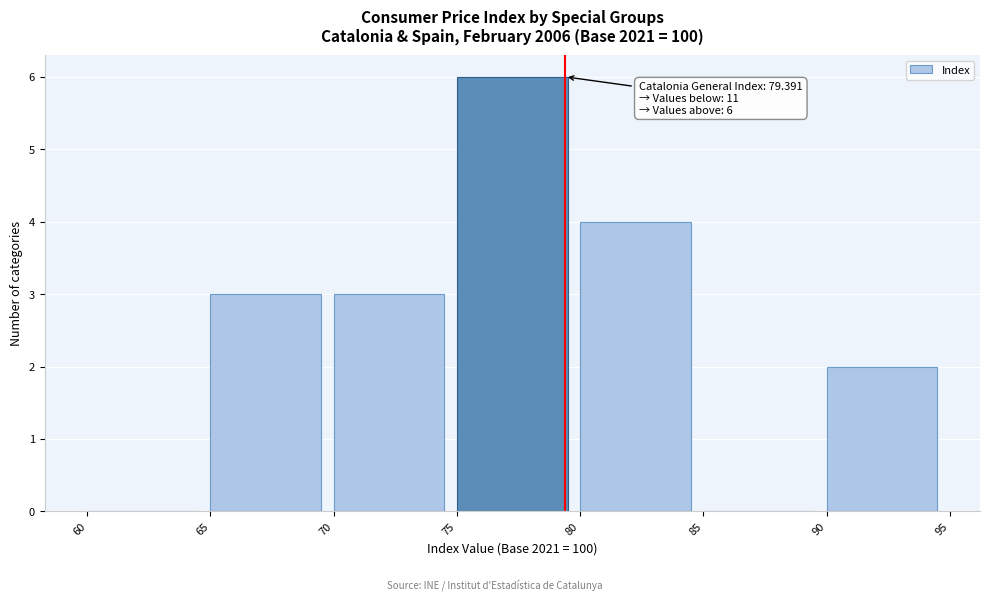

Over which range of the x-axis is the bar tallest?

75 to 80